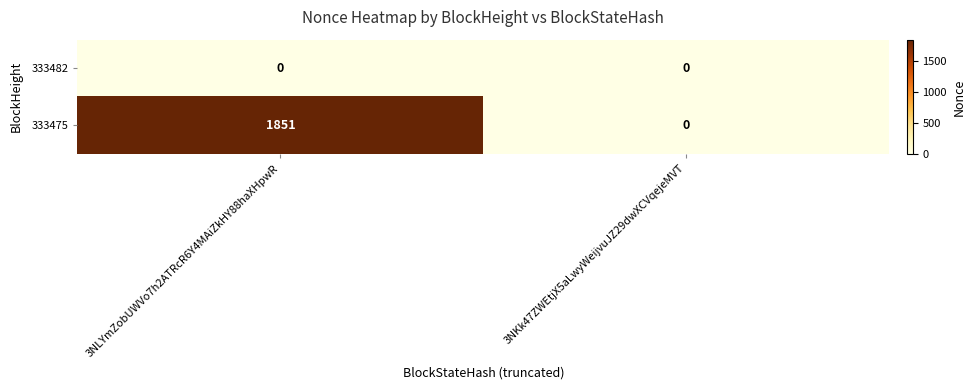

What is the maximum value shown in the chart?

1851